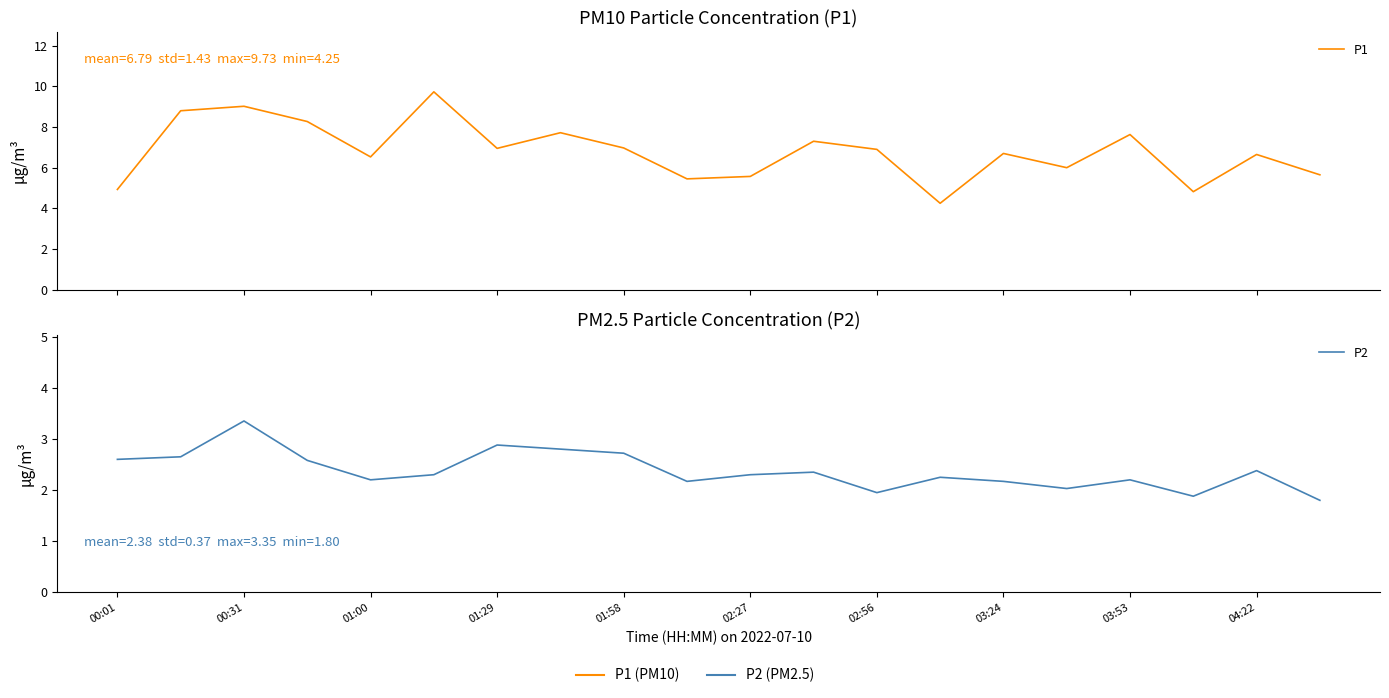

Which has a higher value, 01:58 or 13?

01:58